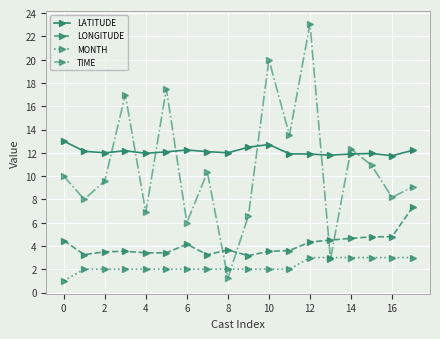

Which series has the largest total across all categories?

LATITUDE